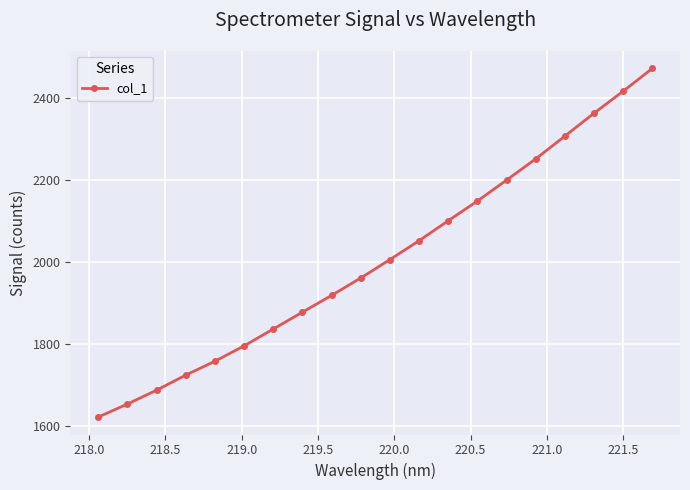

What is the greatest value displayed?

2471.4